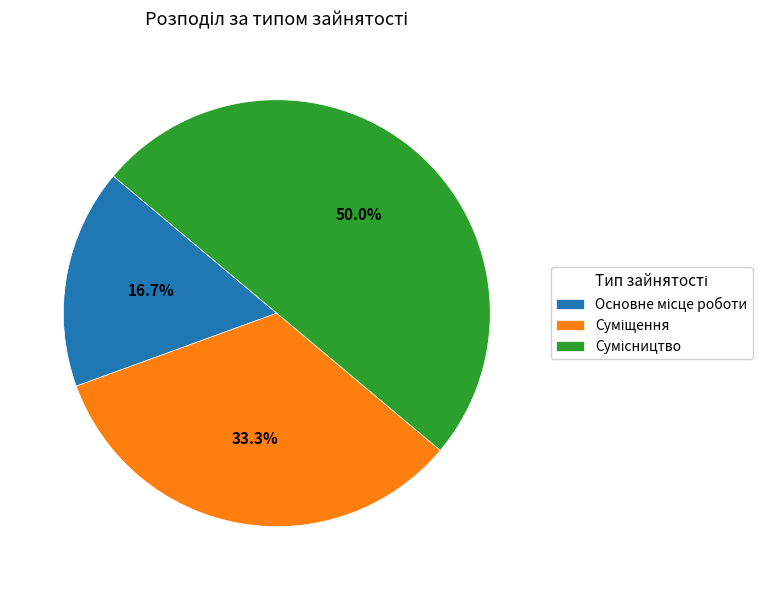

How many segments does this pie chart have?

3